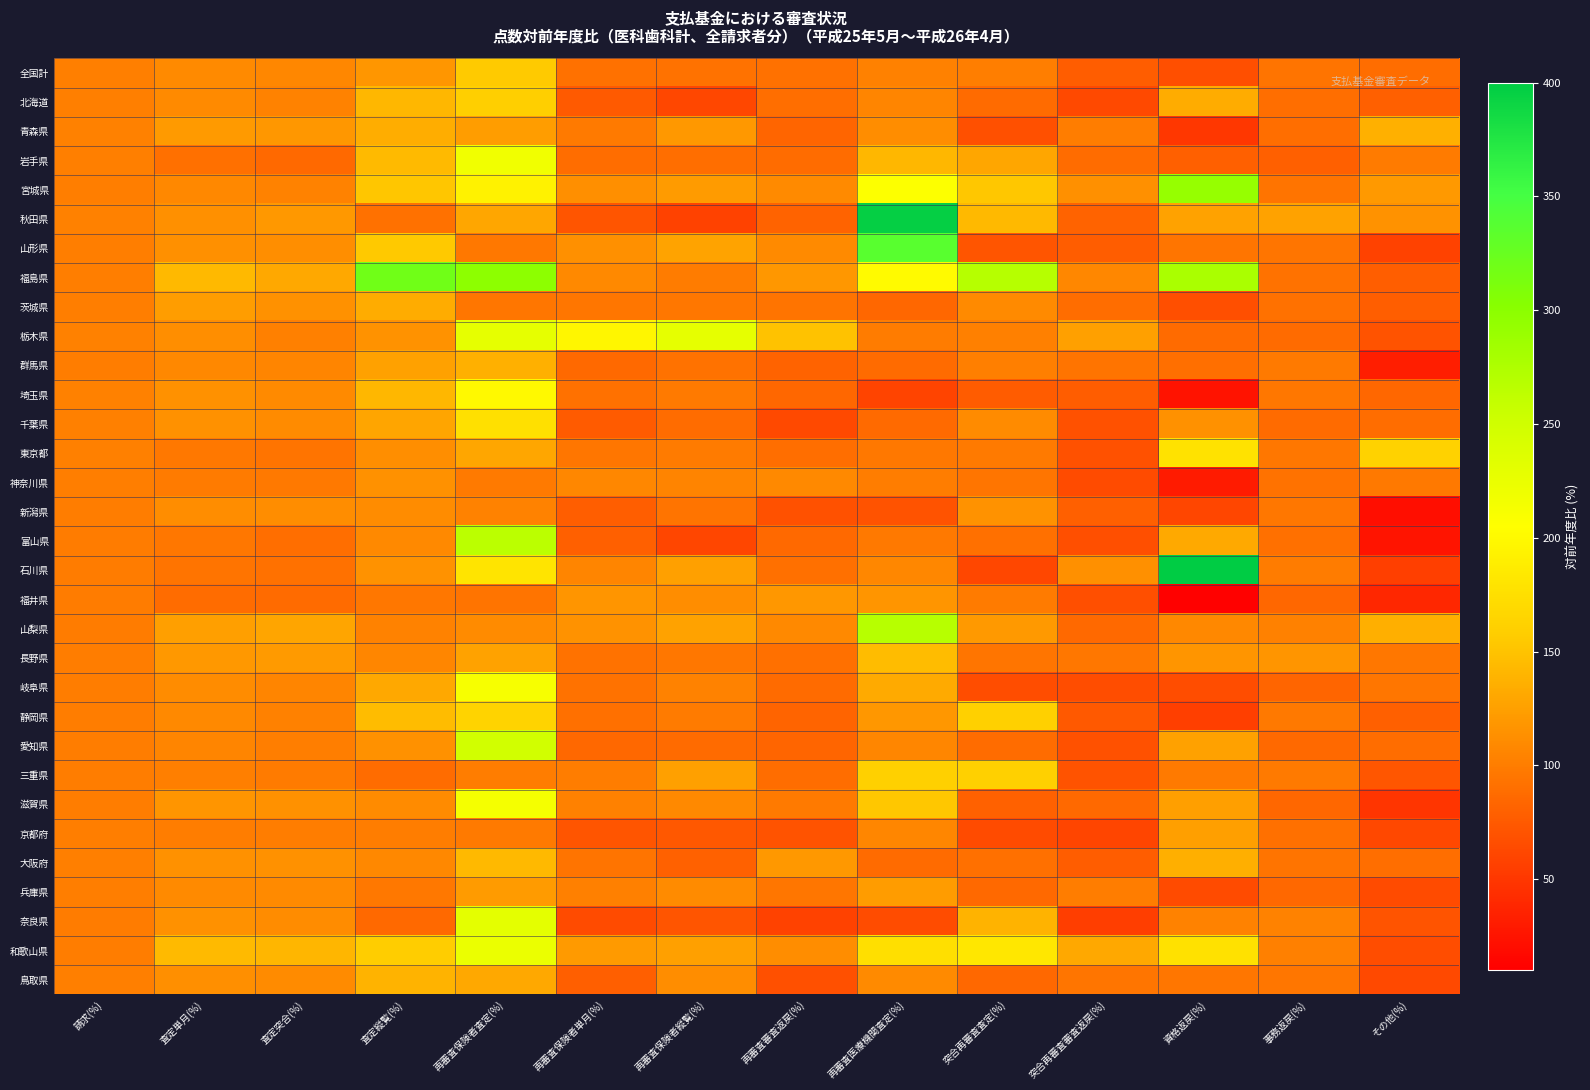

Which has a higher value, 突合再審査査定(%) or 事務返戻(%)?

突合再審査査定(%)